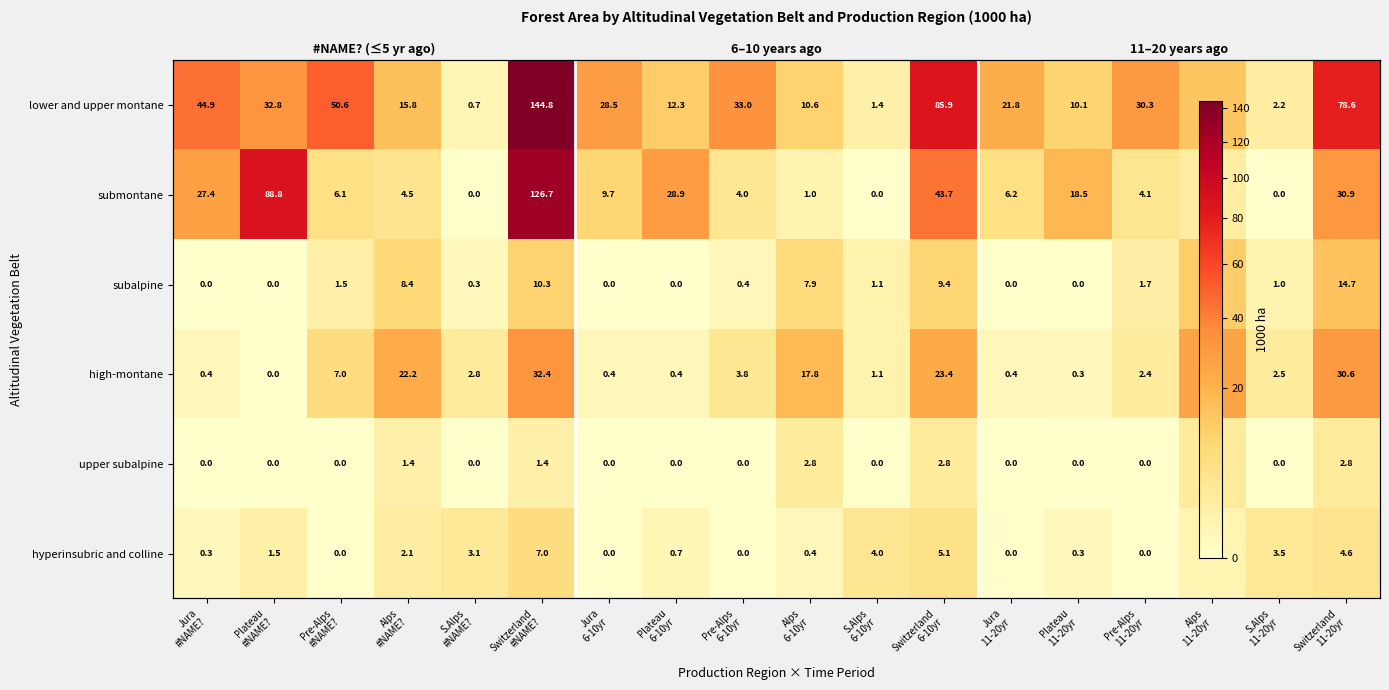

What is the difference between the maximum and minimum values in the subalpine series?

14.7